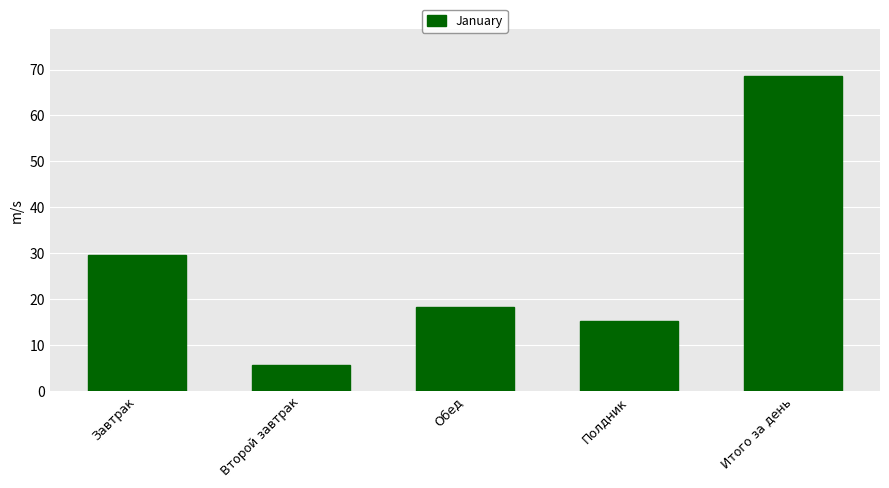

Reading left to right, transcribe all the data shown in this chart.

Завтрак=29.5	Второй завтрак=5.6	Обед=18.3	Полдник=15.2	Итого за день=68.6